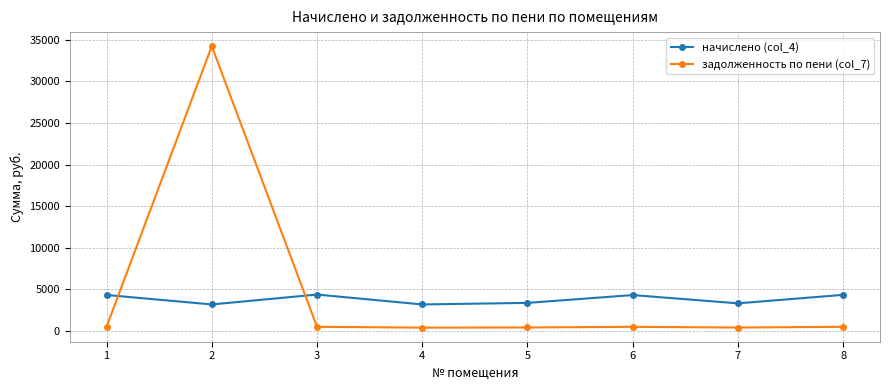

What is the total value across all series at 8?

4806.7